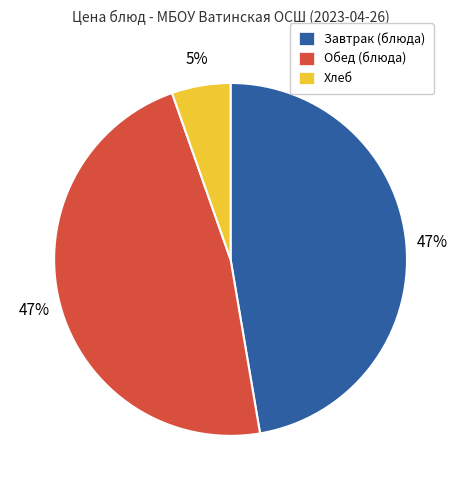

To the nearest percent, what is the difference between the largest and smallest slice percentages?

42%